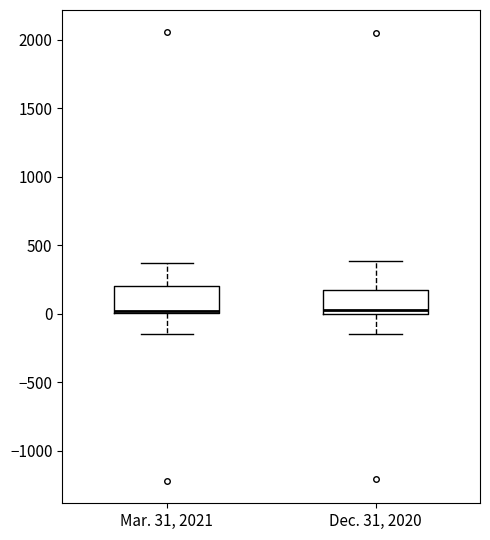

Reading left to right, transcribe this box plot: for each box, give where its median line is, the range the box spans, and where its two whiskers end, as read against the y-axis. The values are not printed on the chart, so give them approximately, as read against the axis.

Mar. 31, 2021: median 0 (just above the box's lower edge), box 0 to 200, whiskers -150 to 350
Dec. 31, 2020: median 50, box 0 to 150, whiskers -150 to 400